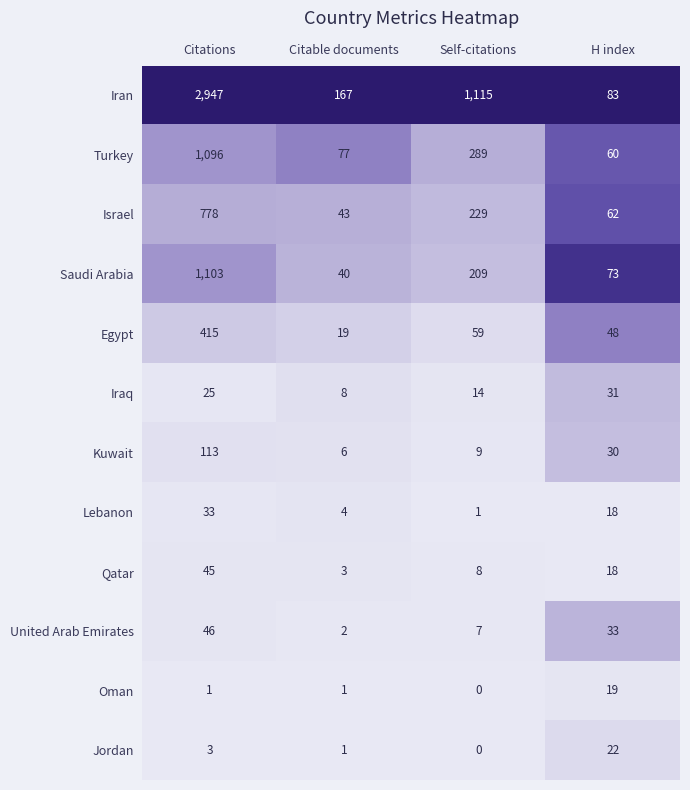

At how many categories does at least one series exceed 0?

4